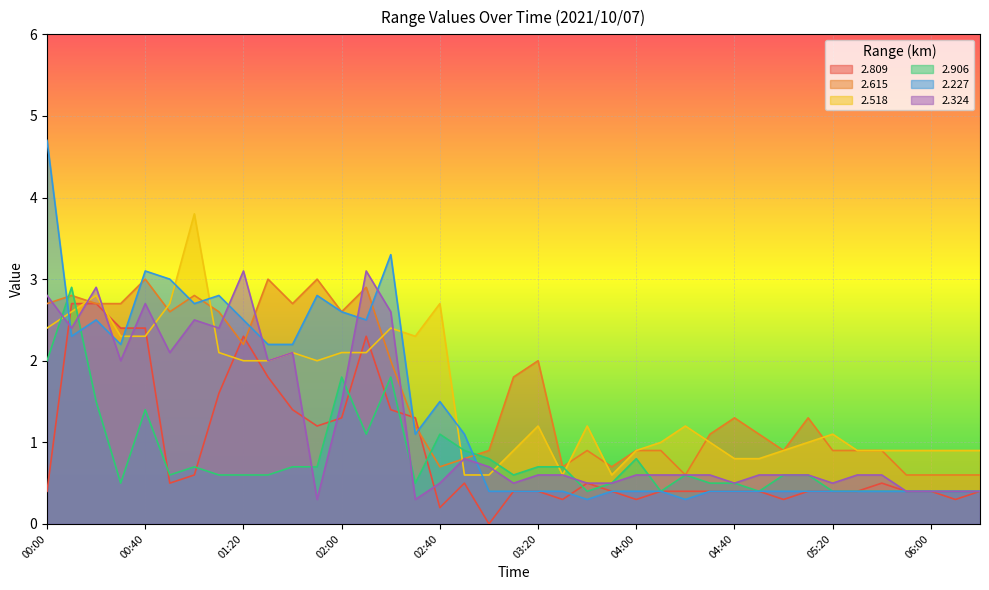

What is the sum of all 2.809 values?

34.8